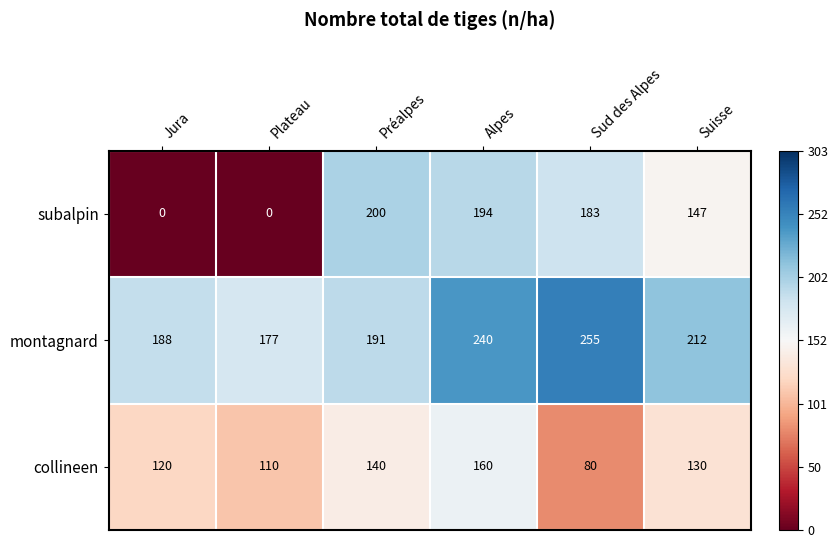

Reading left to right, list all the values displayed in this chart.

subalpin: Jura=0	Plateau=0	Préalpes=200	Alpes=194	Sud des Alpes=183	Suisse=147
montagnard: Jura=188	Plateau=177	Préalpes=191	Alpes=240	Sud des Alpes=255	Suisse=212
collineen: Jura=120	Plateau=110	Préalpes=140	Alpes=160	Sud des Alpes=80	Suisse=130